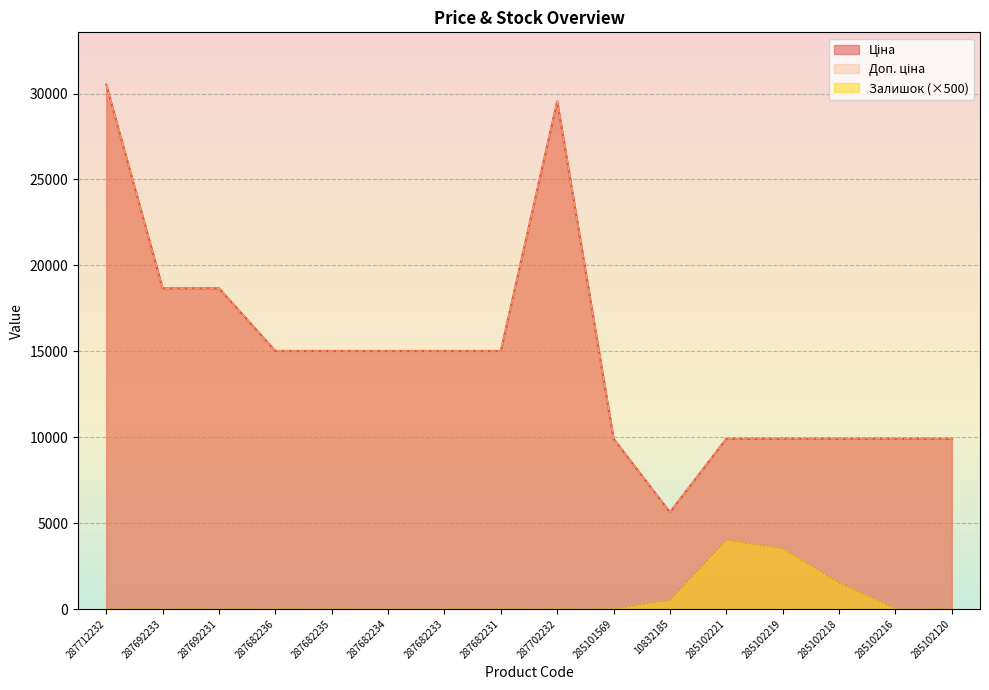

What is the lowest value of the Ціна series?

5636.0